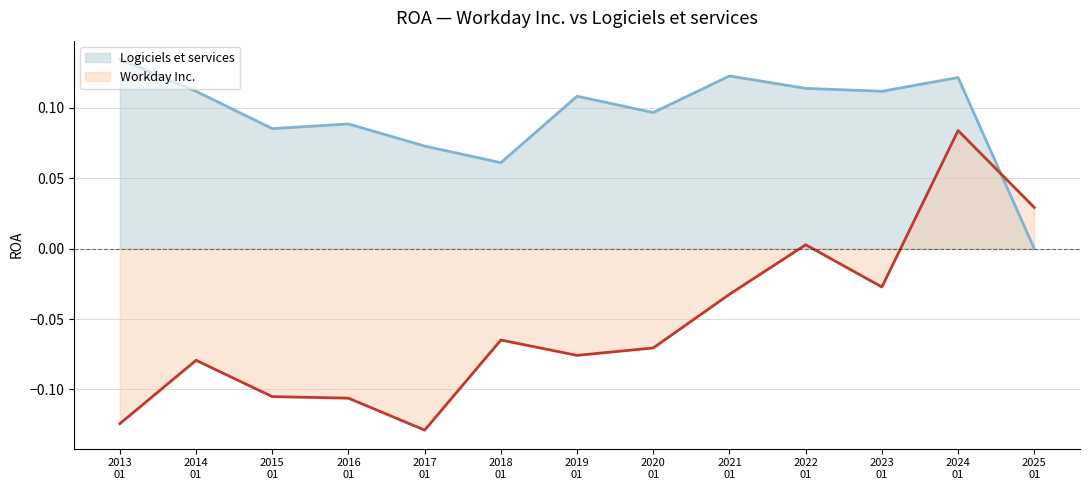

Which series has the largest total across all categories?

Logiciels et services